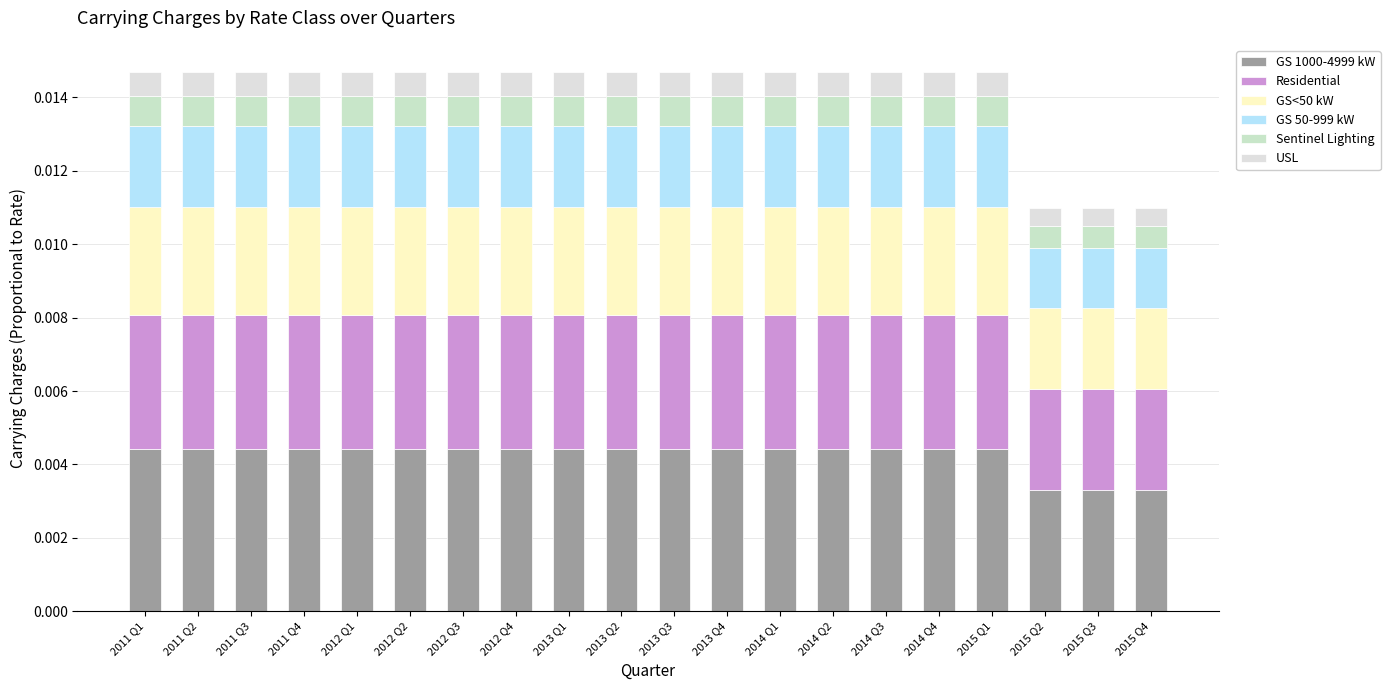

What are all the series names shown in the legend?

GS 1000-4999 kW, Residential, GS<50 kW, GS 50-999 kW, Sentinel Lighting, USL